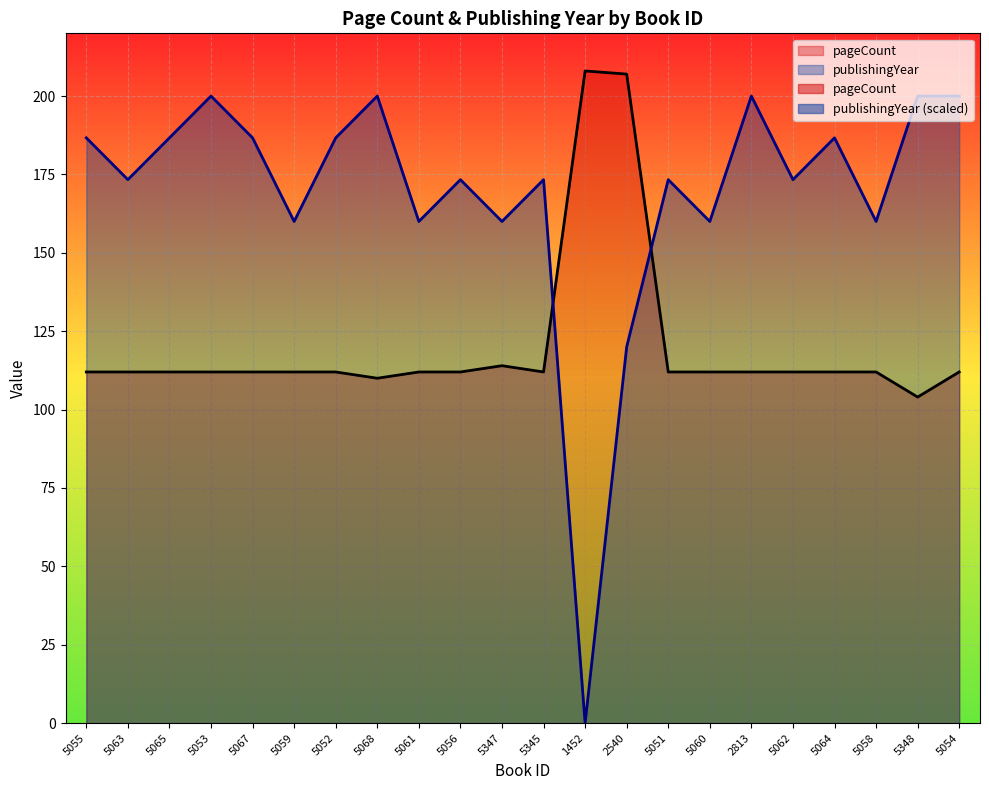

How many intersections are there between pageCount and publishingYear?

2